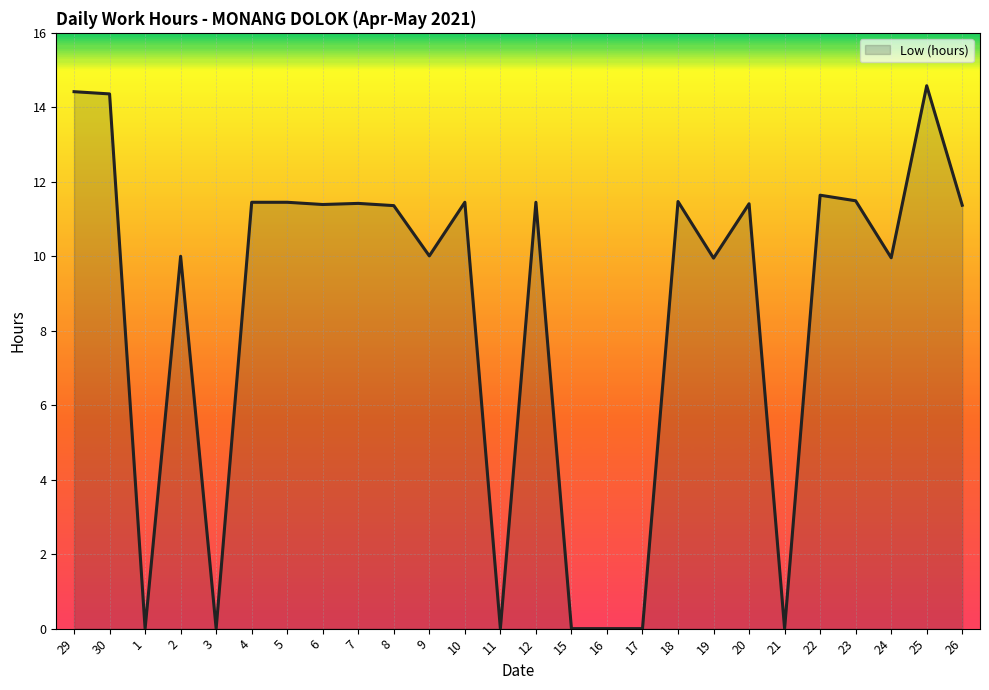

What position from the right is 9?

16